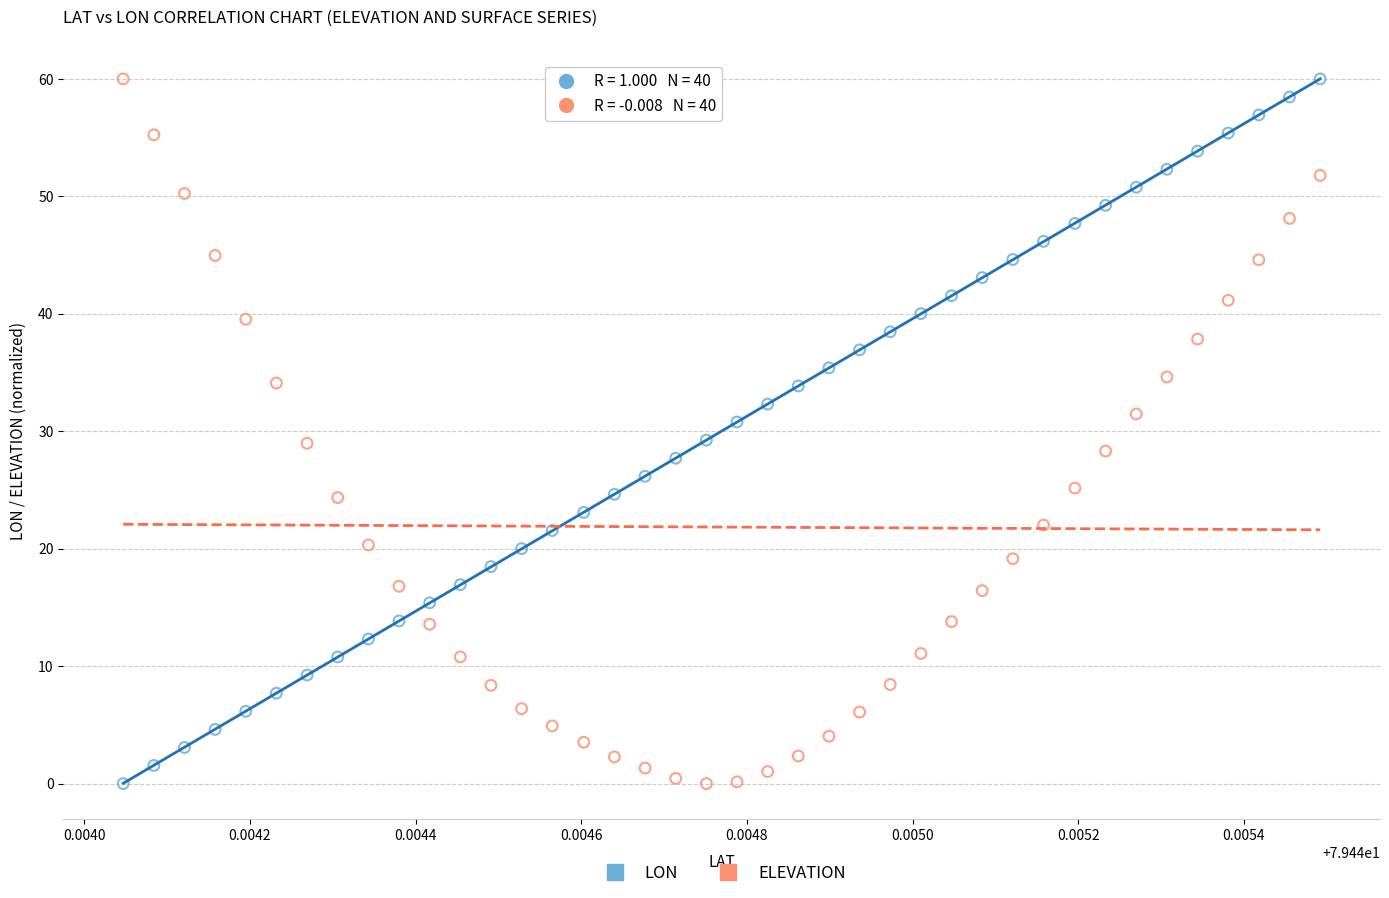

Across all data points, what is the range of Y values (max minus min)?

60.0